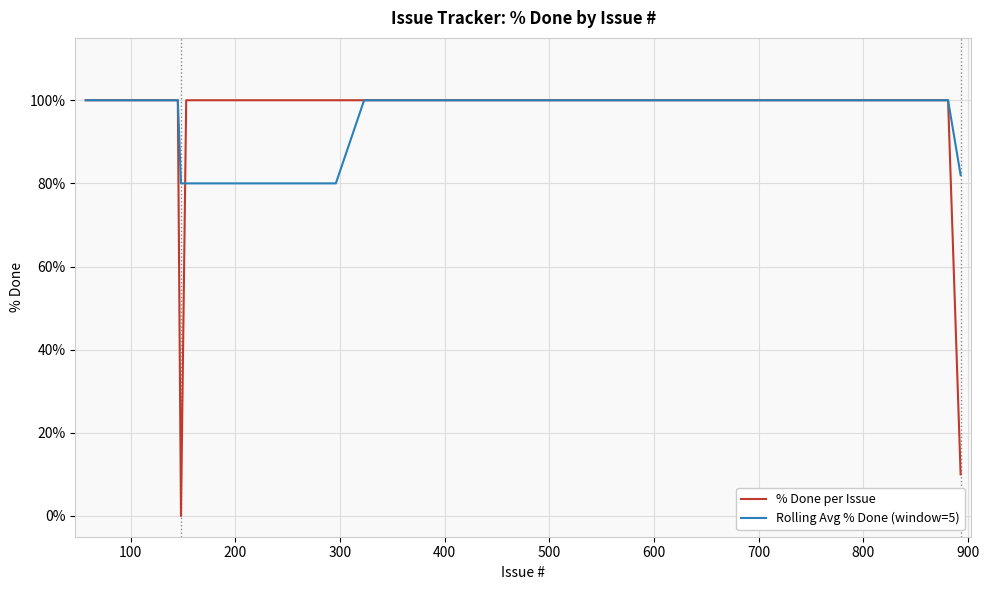

What is the greatest value displayed?

100